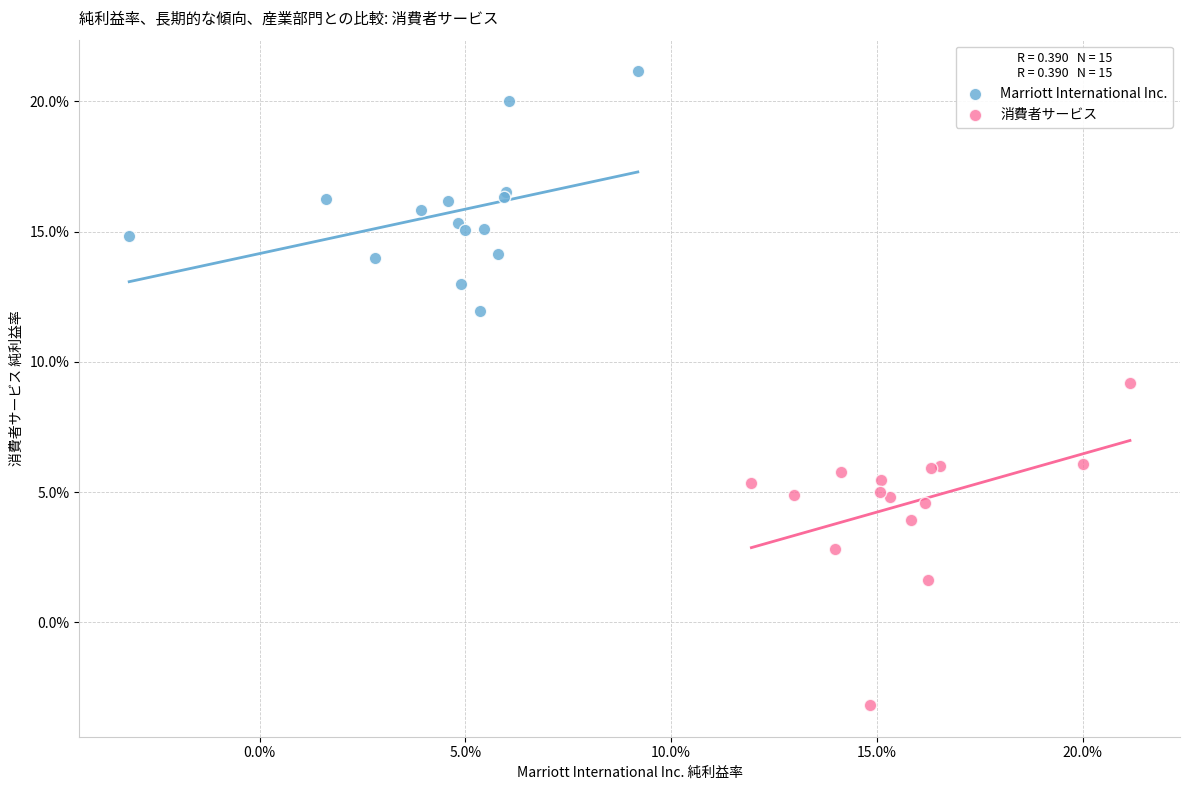

Which series reaches the minimum Y coordinate?

消費者サービス